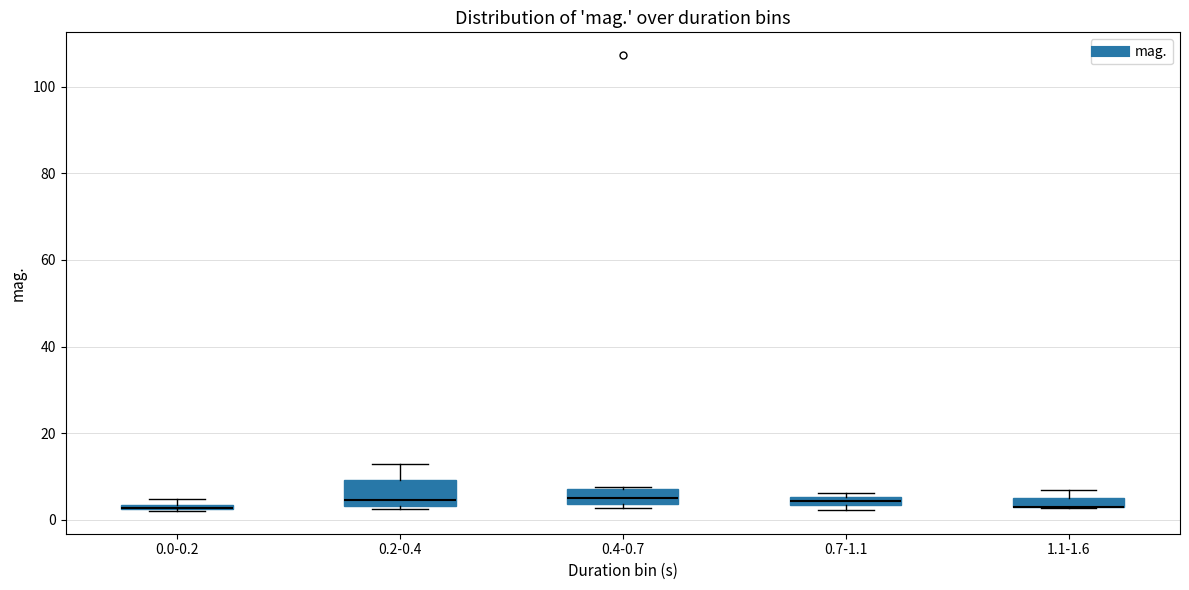

Where is the upper edge of the box for 0.2-0.4 on the y-axis? The values are not printed on the chart, so give them approximately, as read against the axis.

10